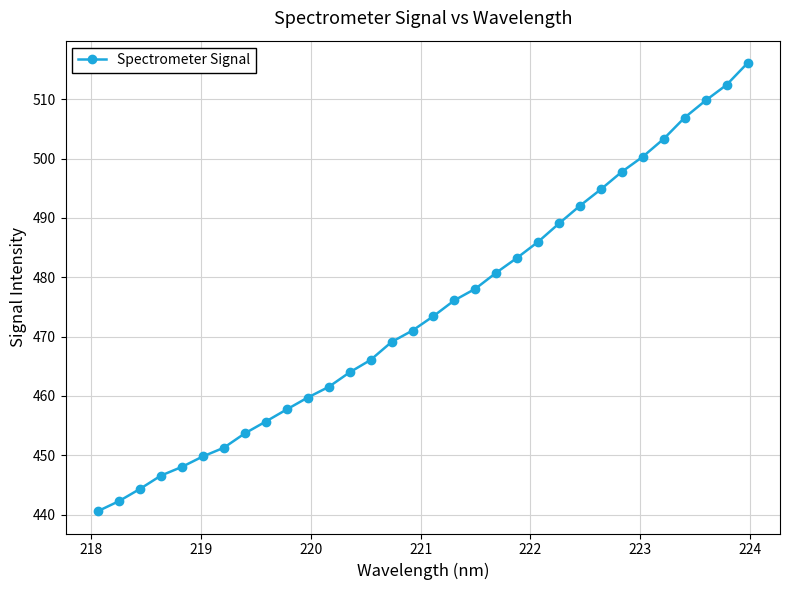

How many data points are above 473?

16